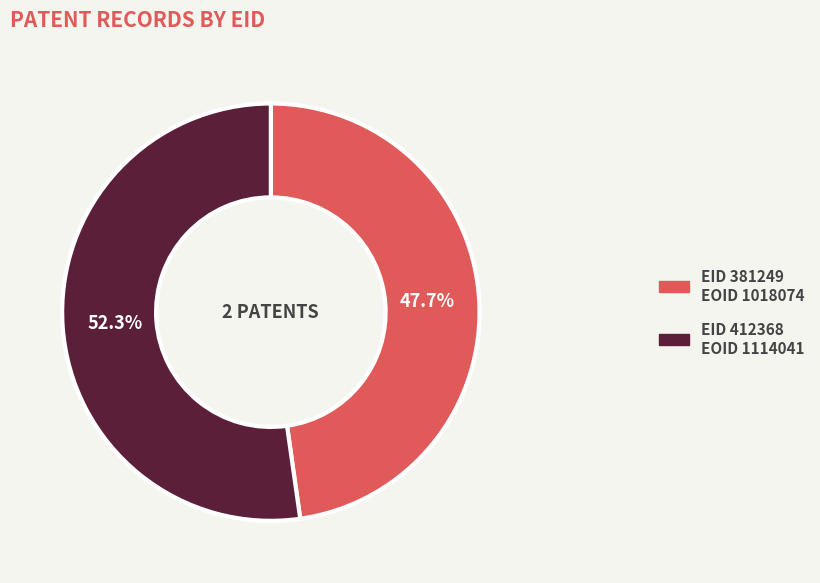

Is there a majority slice in this chart?

Yes